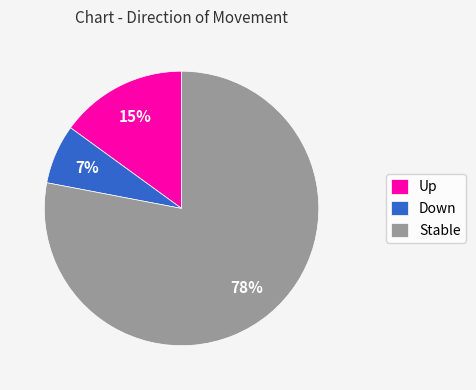

Count the number of slices in the pie.

3